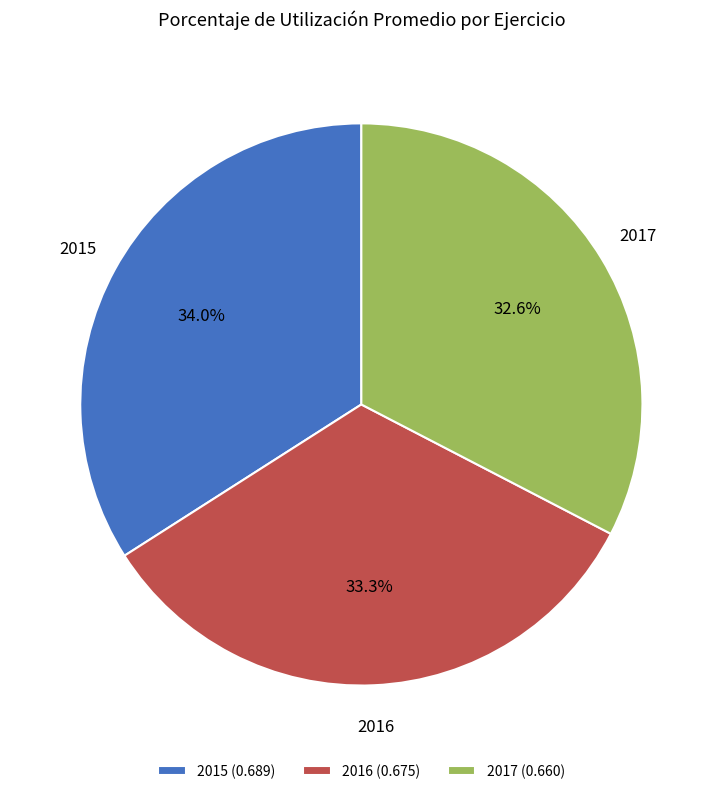

Is there any slice that represents more than half of the pie?

No